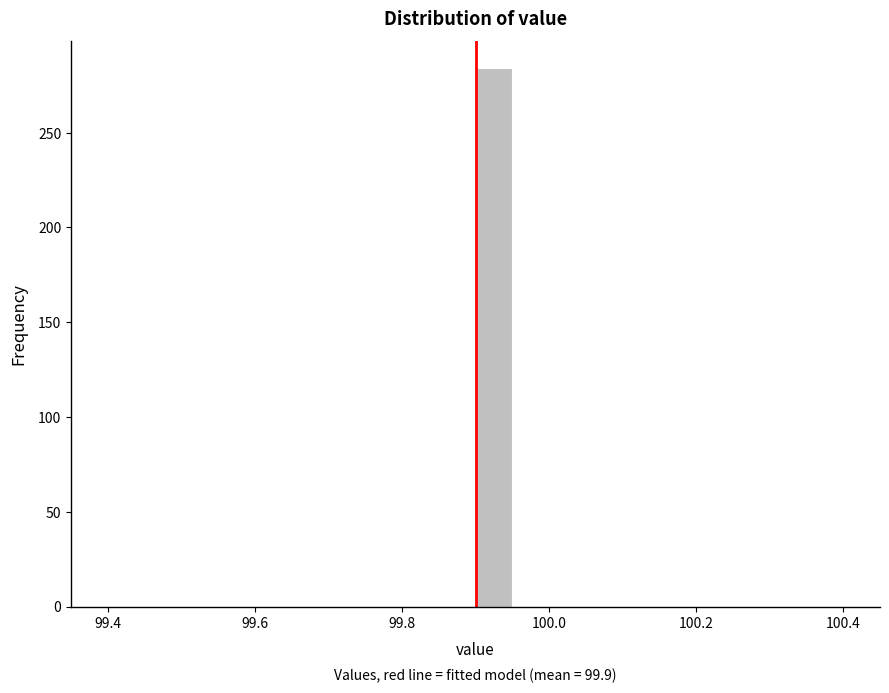

Around what value on the x-axis is the tallest bar? Give the approximate position of its centre, as read against the axis.

99.92